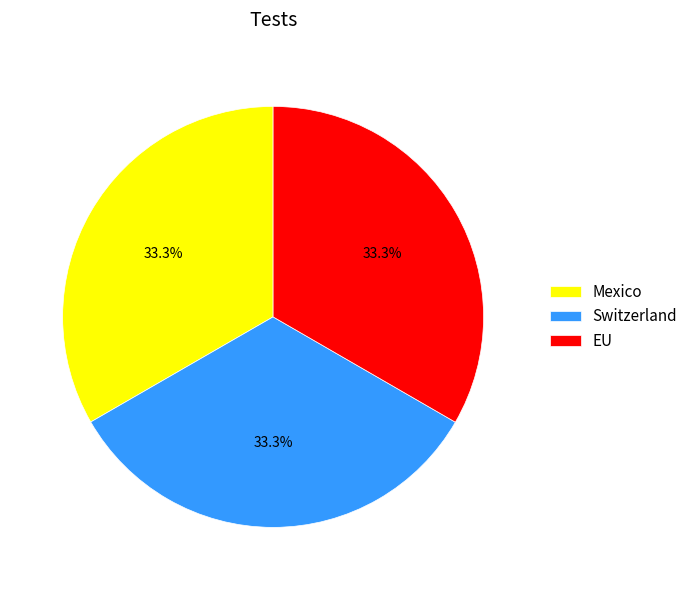

Is there a majority slice in this chart?

No